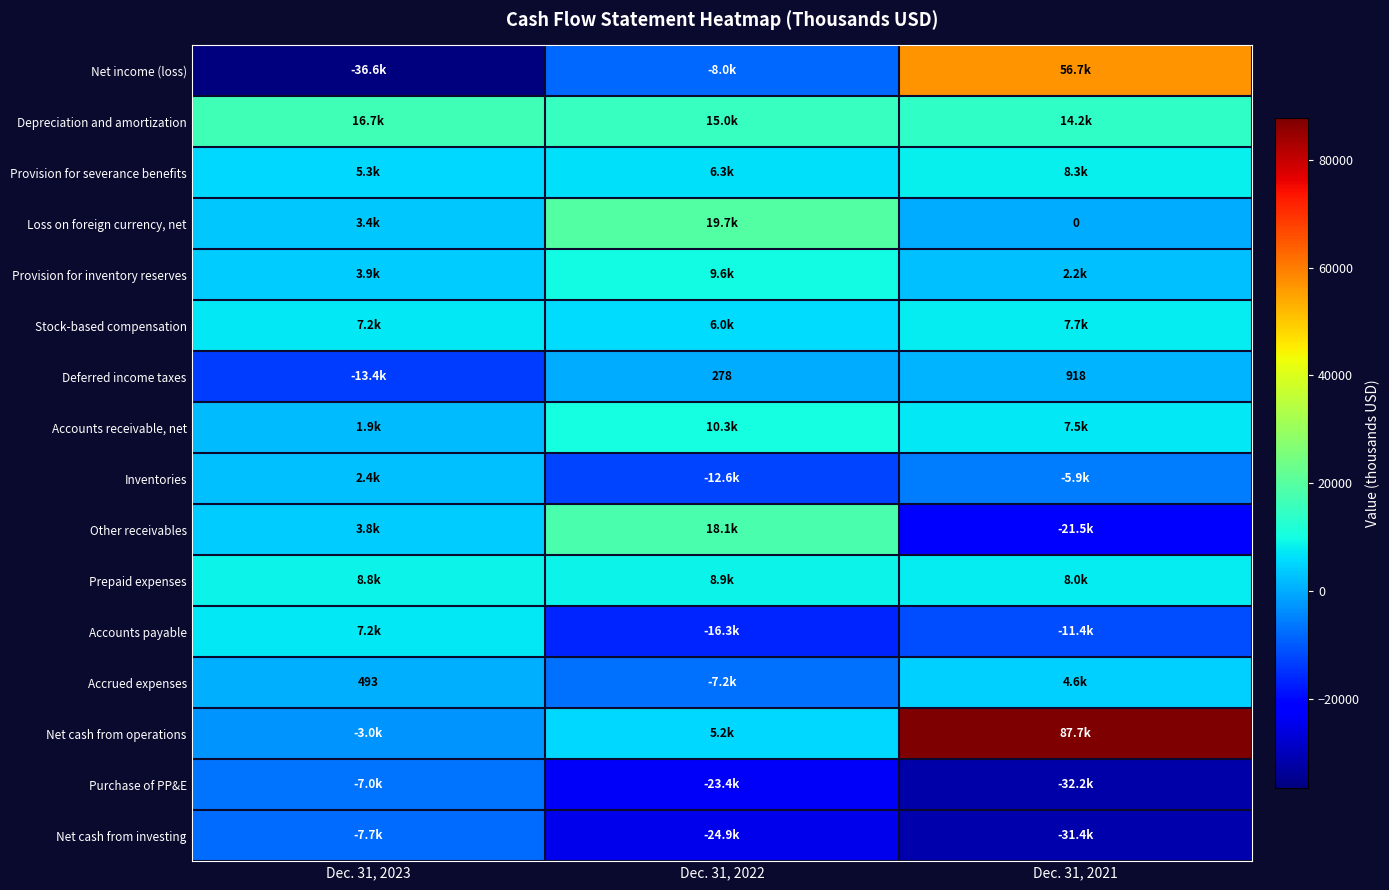

How many values in the Loss on foreign currency, net series are below 3373?

1